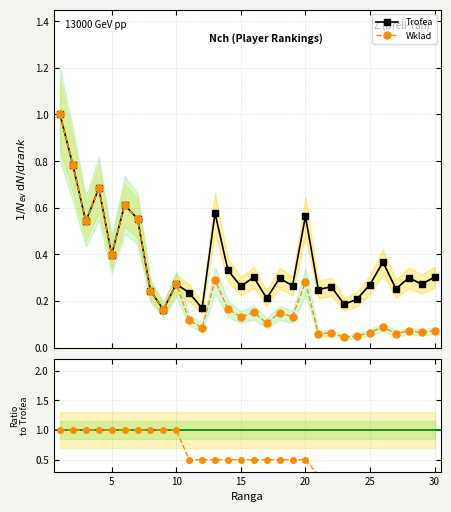

True or false: Trofea has more than 1 points higher than both neighbors.

True